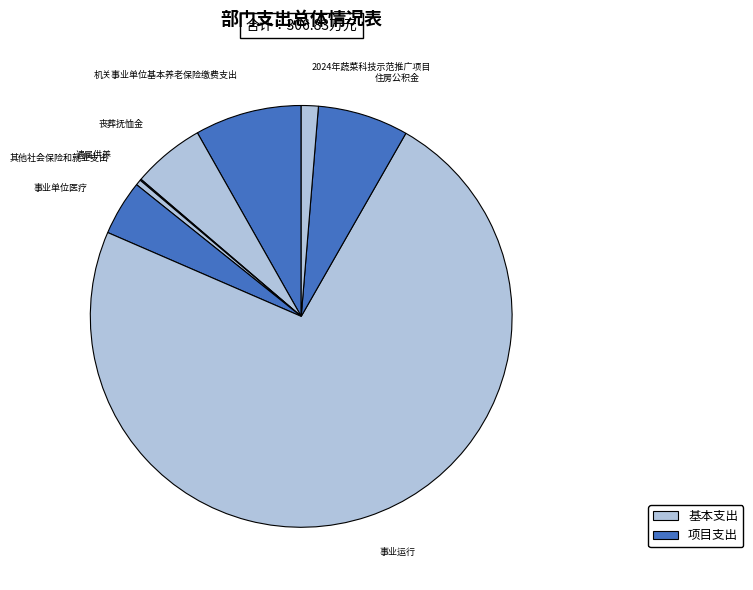

Which category has the smallest portion of the pie?

遗属供养